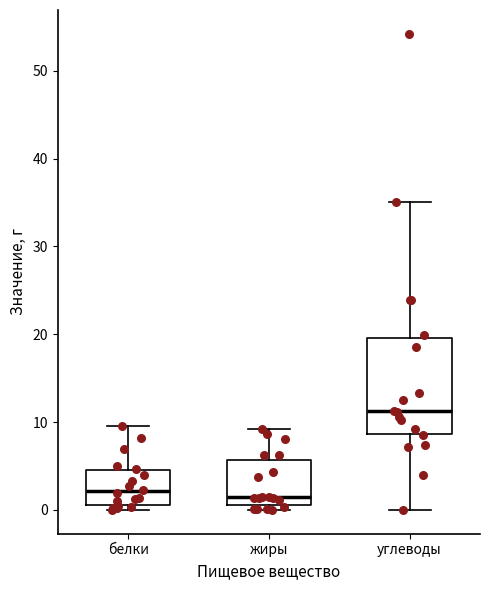

Where does the upper whisker of the box for жиры end on the y-axis? The values are not printed on the chart, so give them approximately, as read against the axis.

9